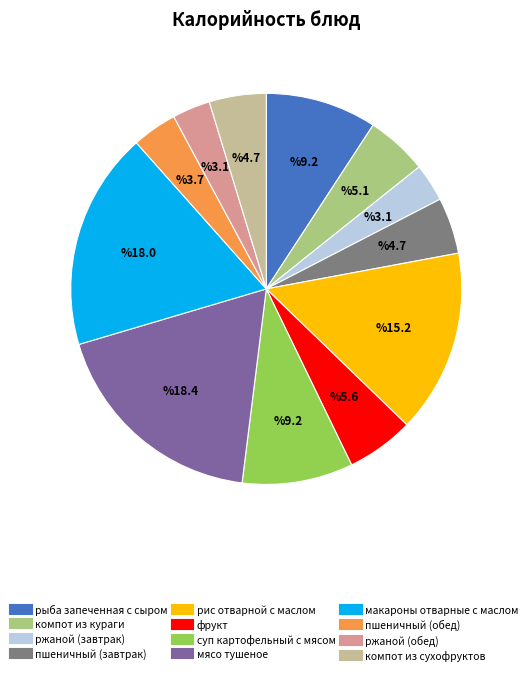

Does ржаной (обед) account for over 50% of the chart?

No